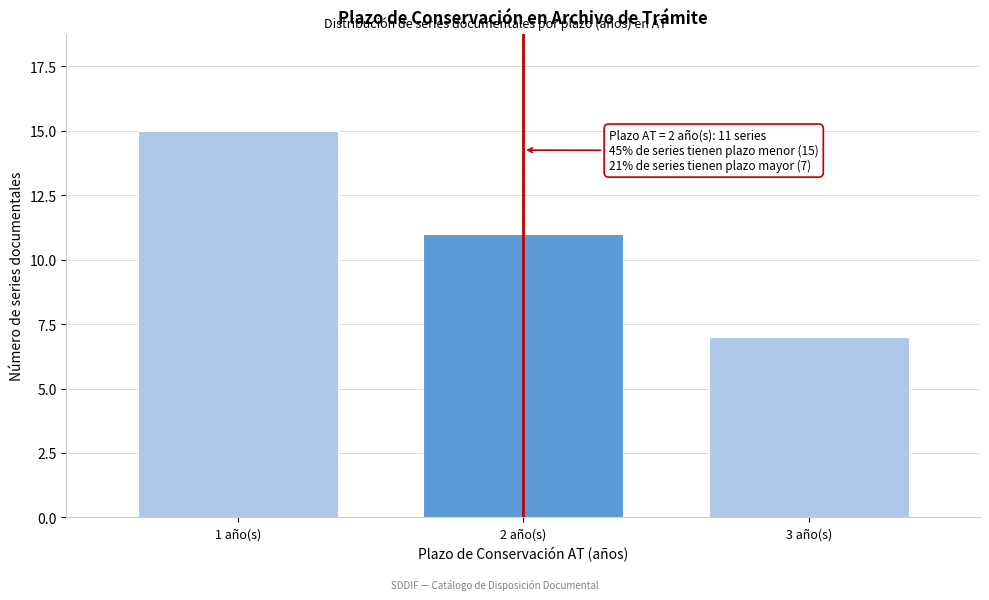

Reading left to right, what are all the values shown in this chart?

15	11	7